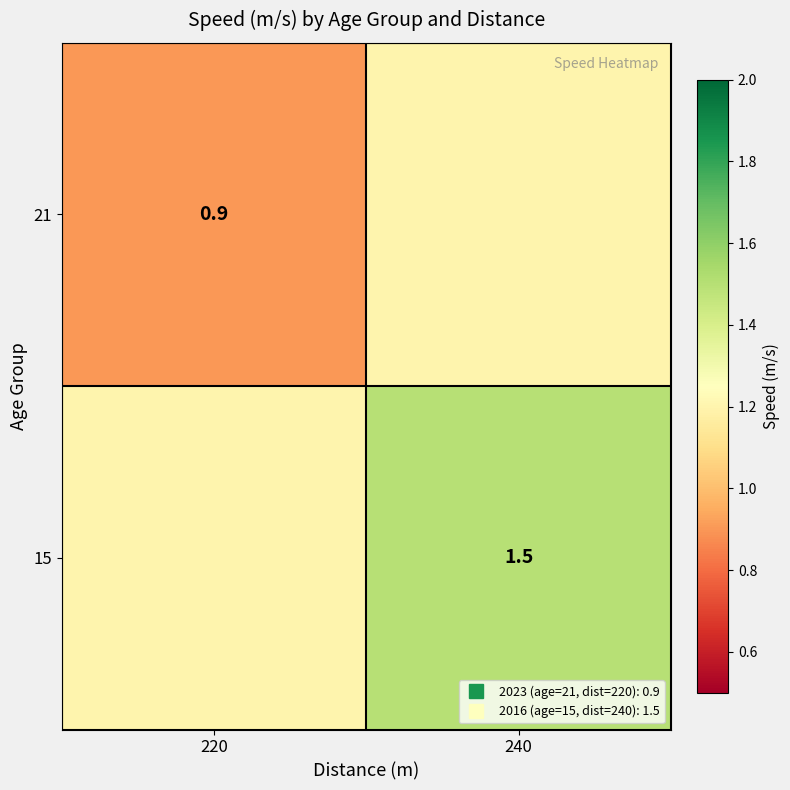

What is the sum of the 15 values at 240 and 220?

2.7